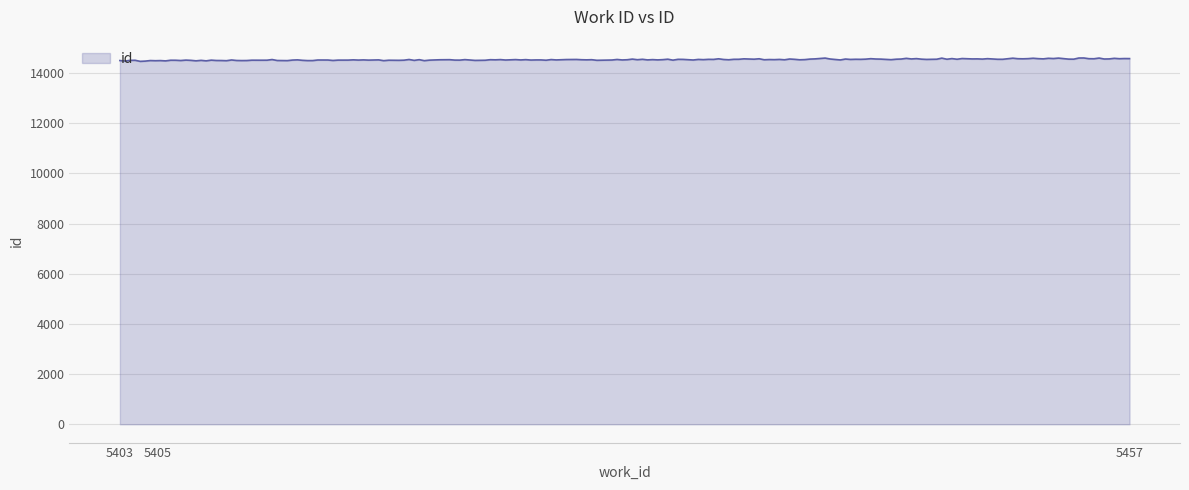

What is the smallest value displayed?

14469.4